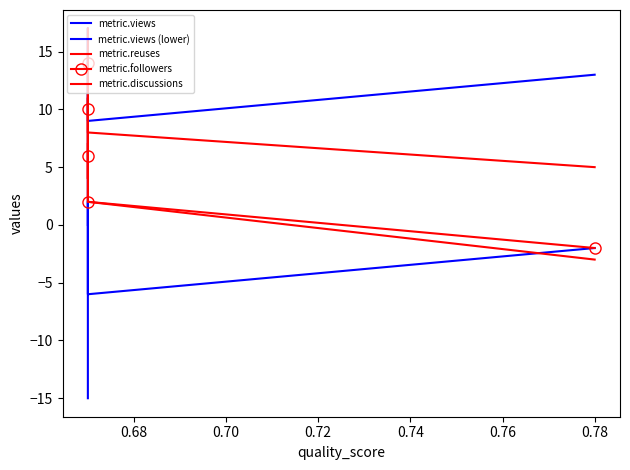

How many categories are shown in the chart?

5